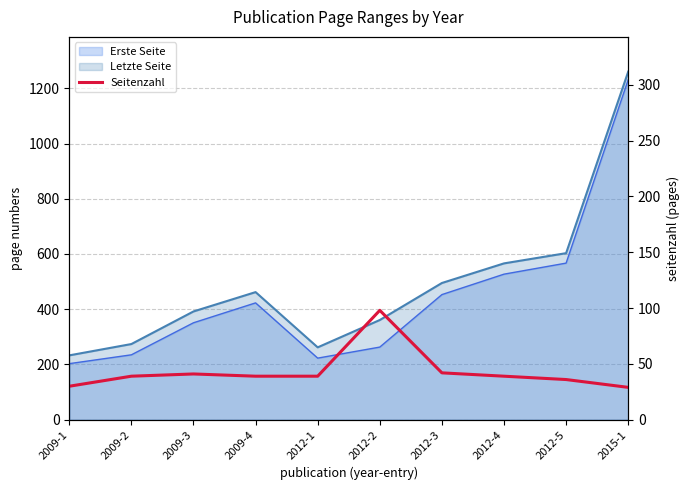

True or false: the data shows 25 at 2009-3.

False